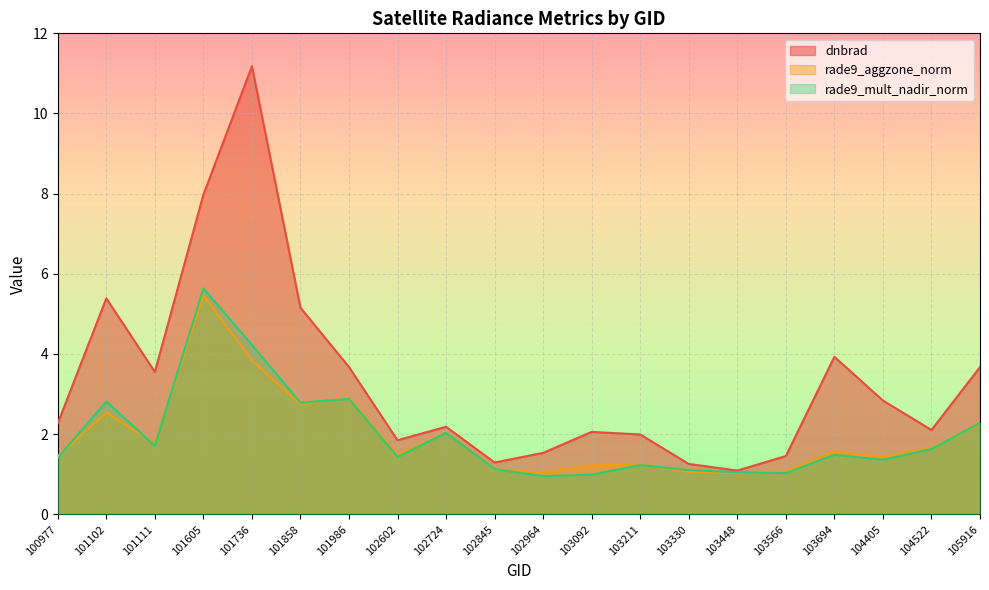

At which label is rade9_aggzone_norm closest to 3?

101986